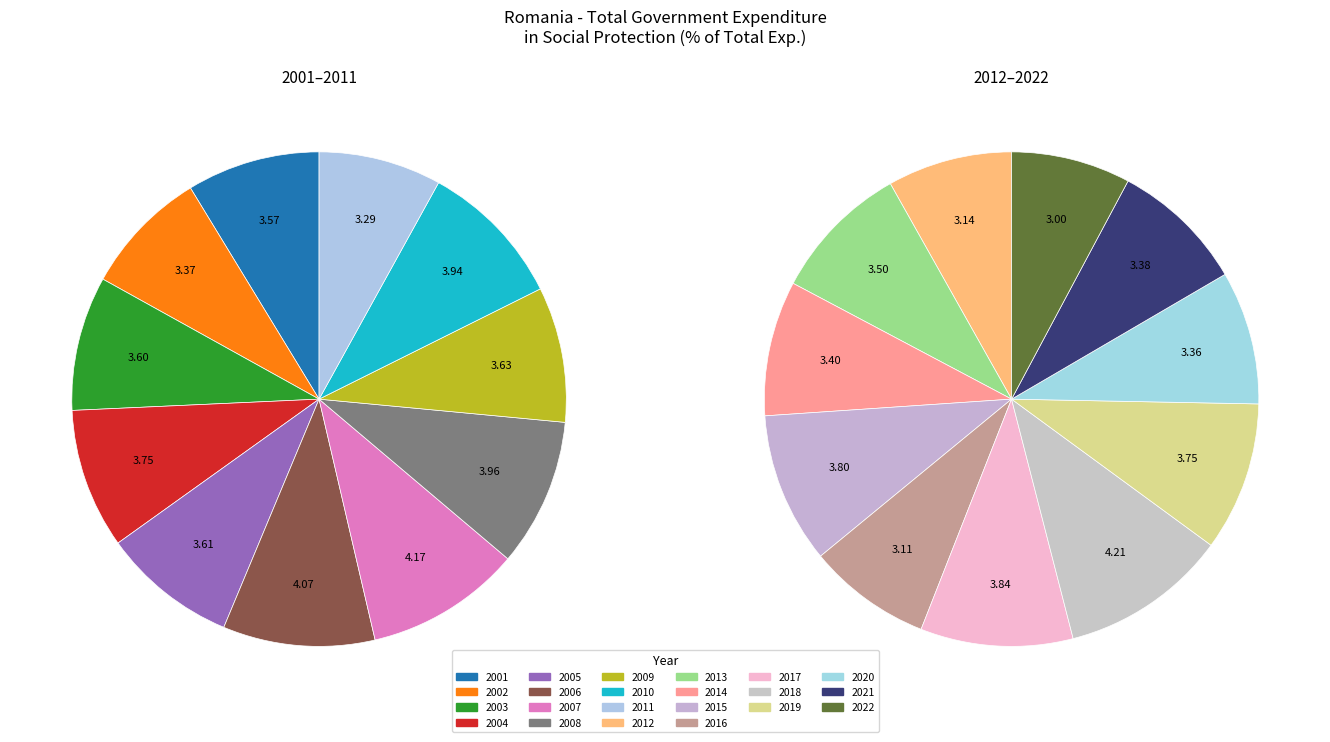

What portion of the pie excludes 2022?

96.2%